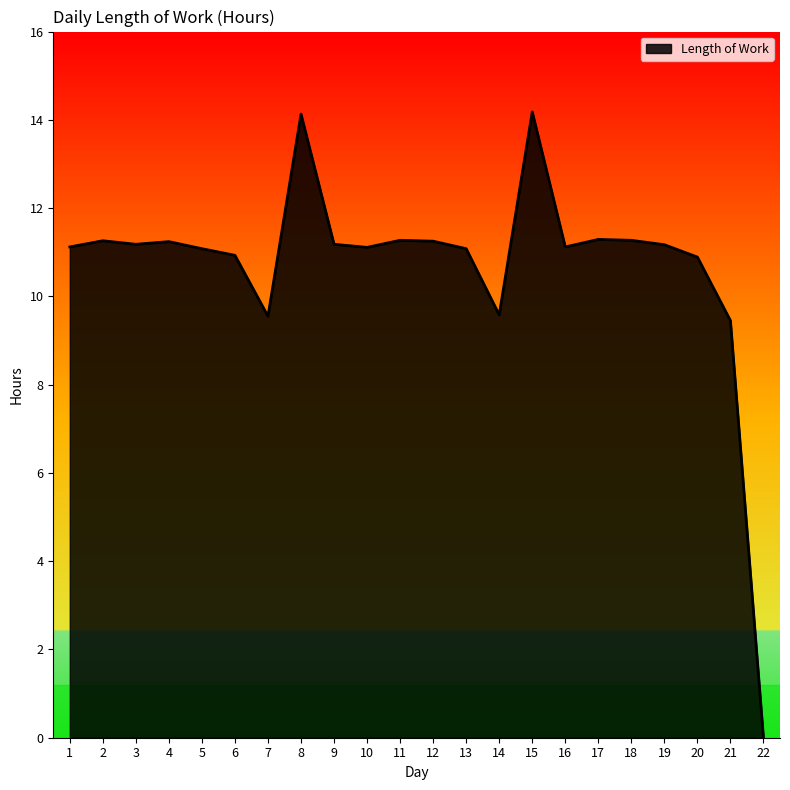

What is the sum of the values at 9 and 4?

22.4